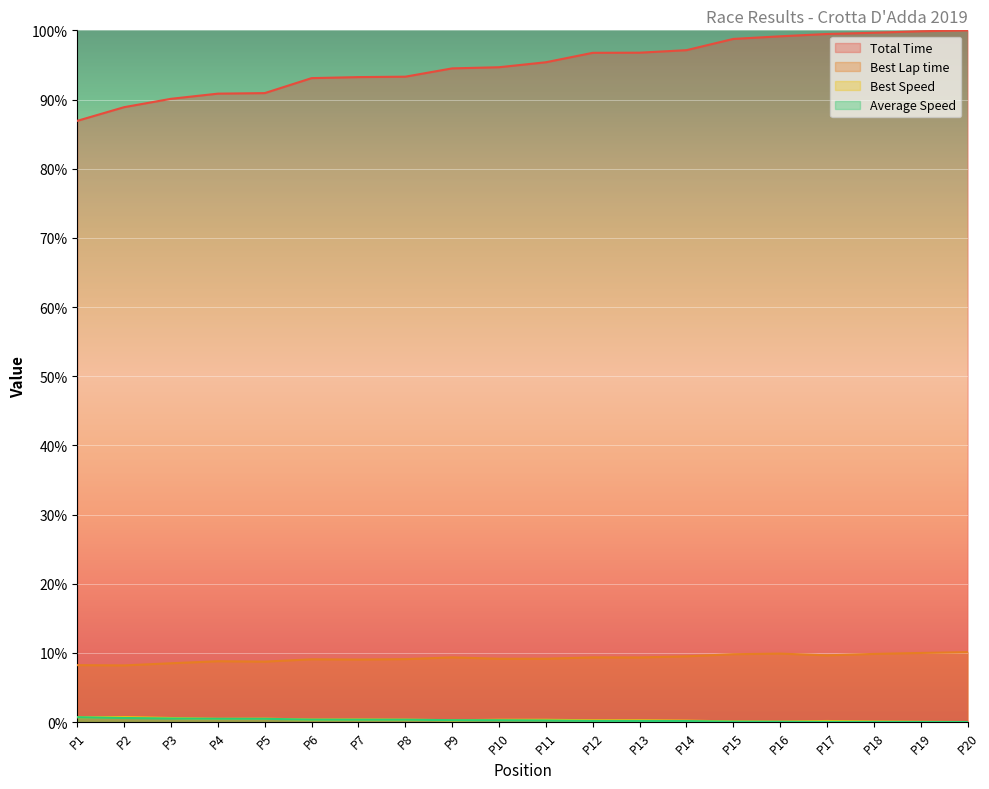

What is the difference between the Total Time values at P13 and P15?

2.0